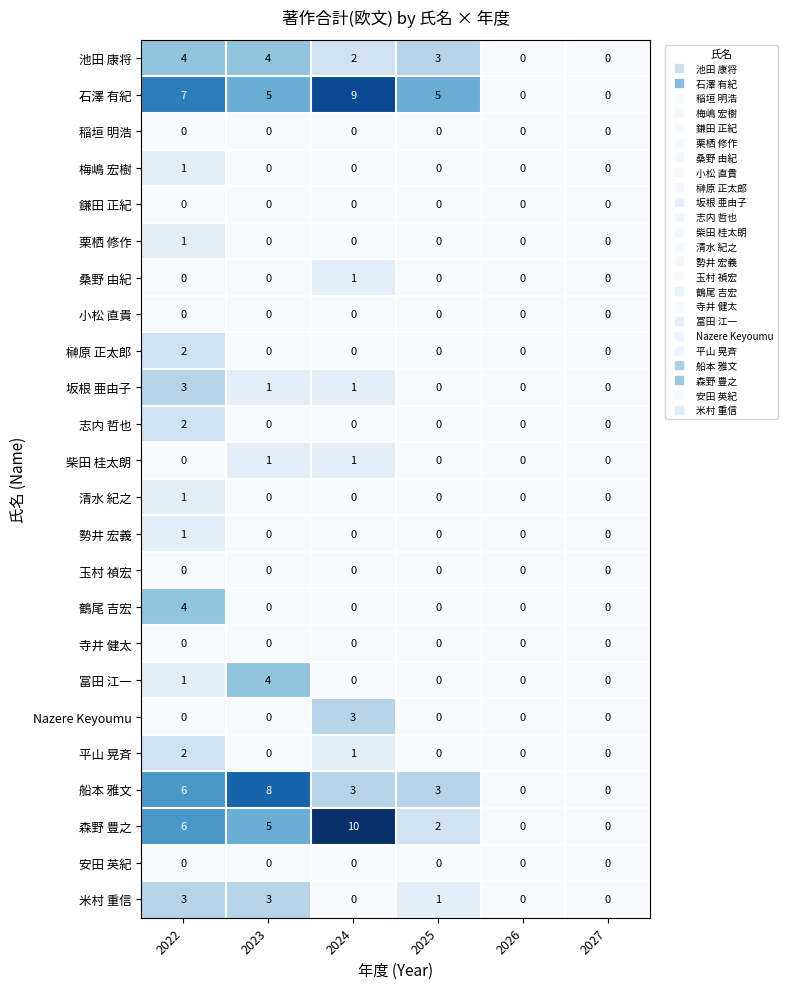

The value of Nazere Keyoumu at 2024 is 2. True or false?

False